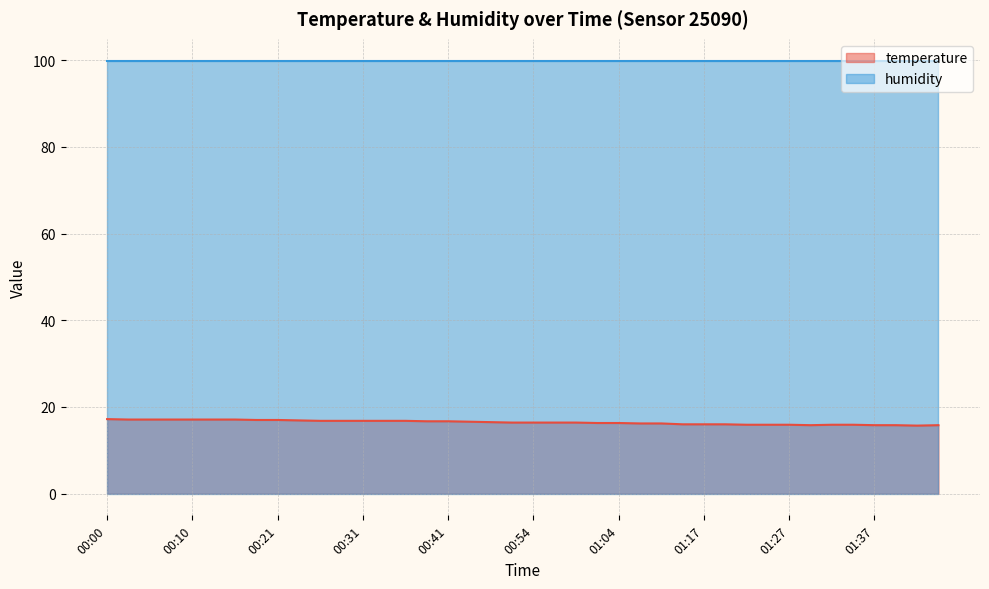

Where is the data nearest to the value 16?

01:15